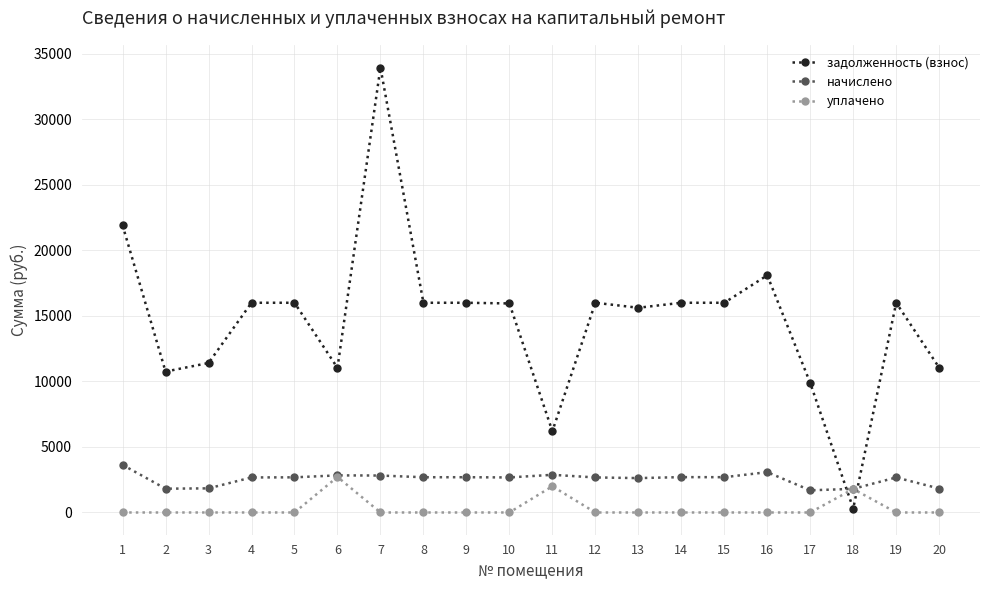

Which series has the widest spread of values?

задолженность (взнос)